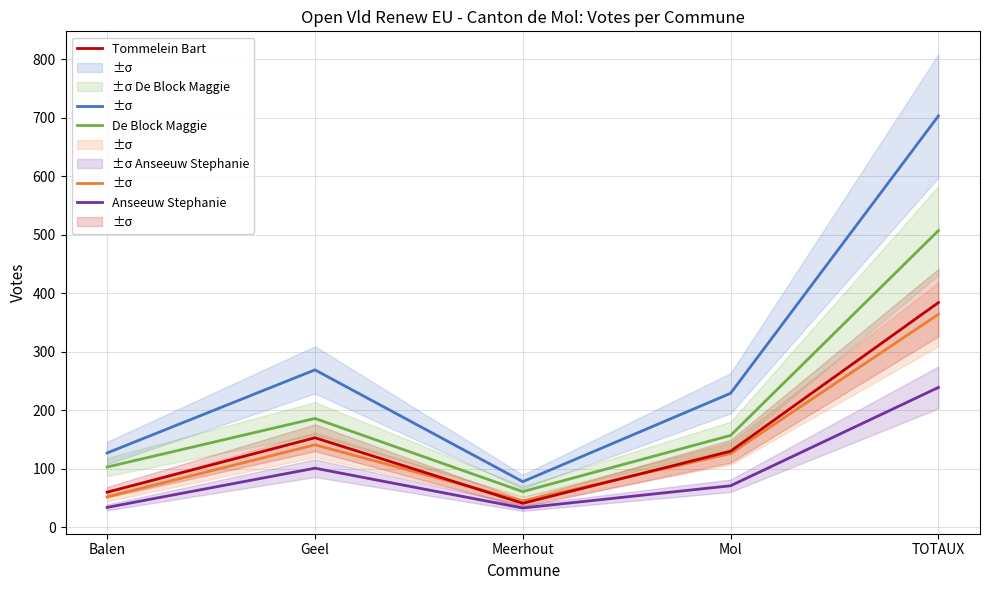

Where is Vautmans Hilde nearest to the value 390?

Geel